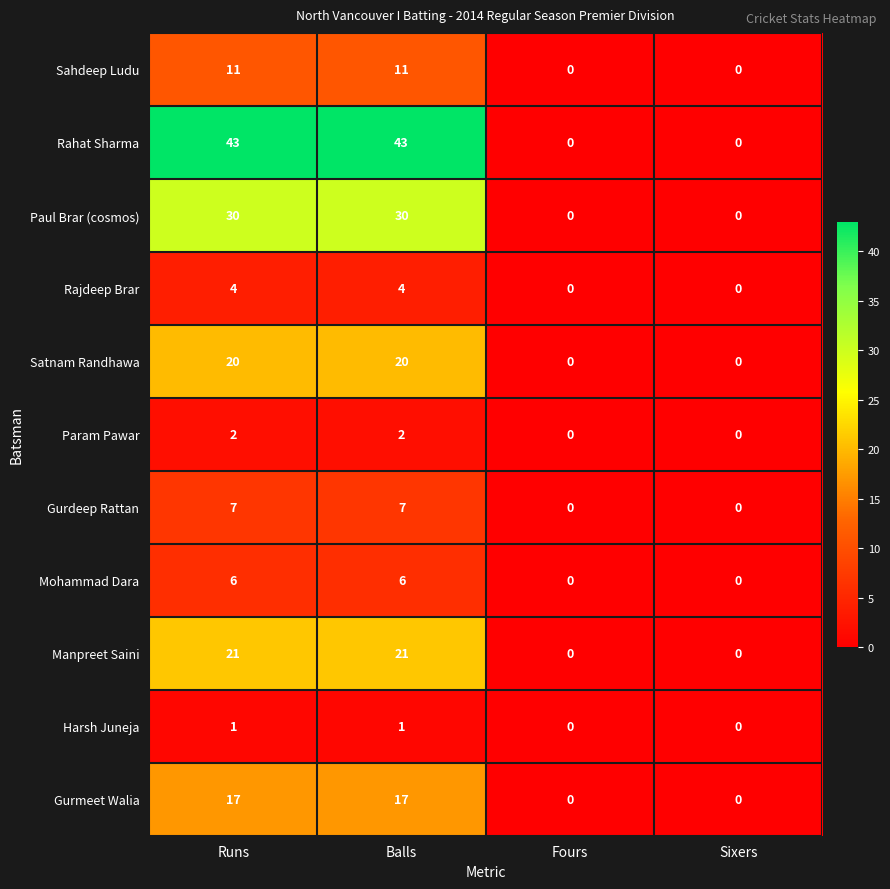

What value does the Rahat Sharma series have at Balls, to the nearest 10?

40